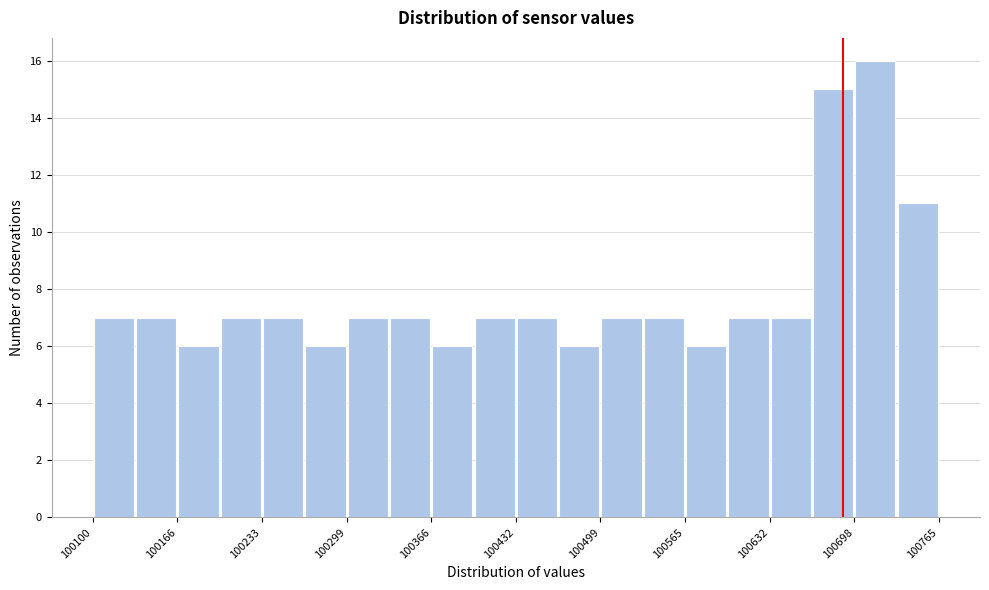

Read against the x-axis, roughly where is the centre of the tallest bar?

100720